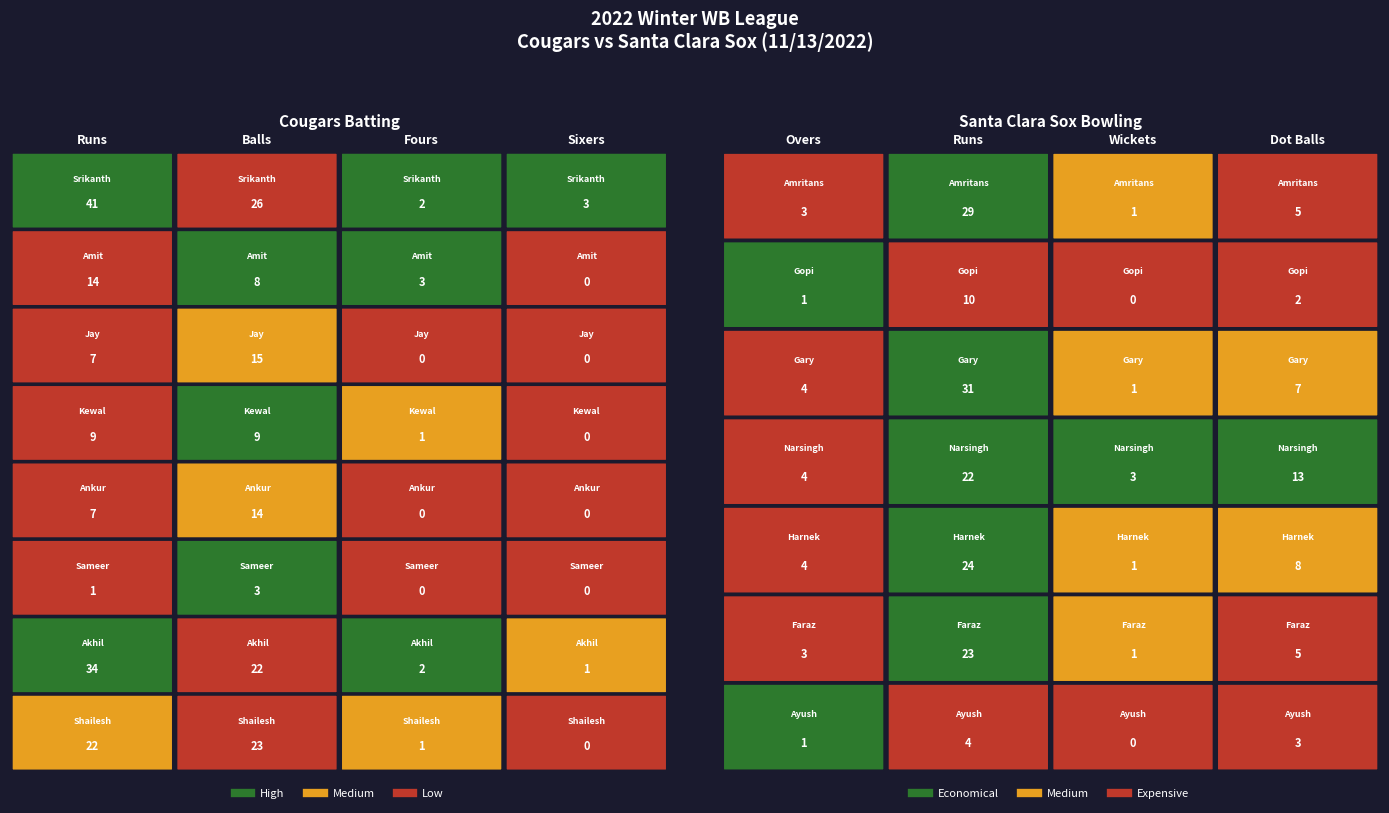

Where is Shailesh Newase nearest to the value 11?

2